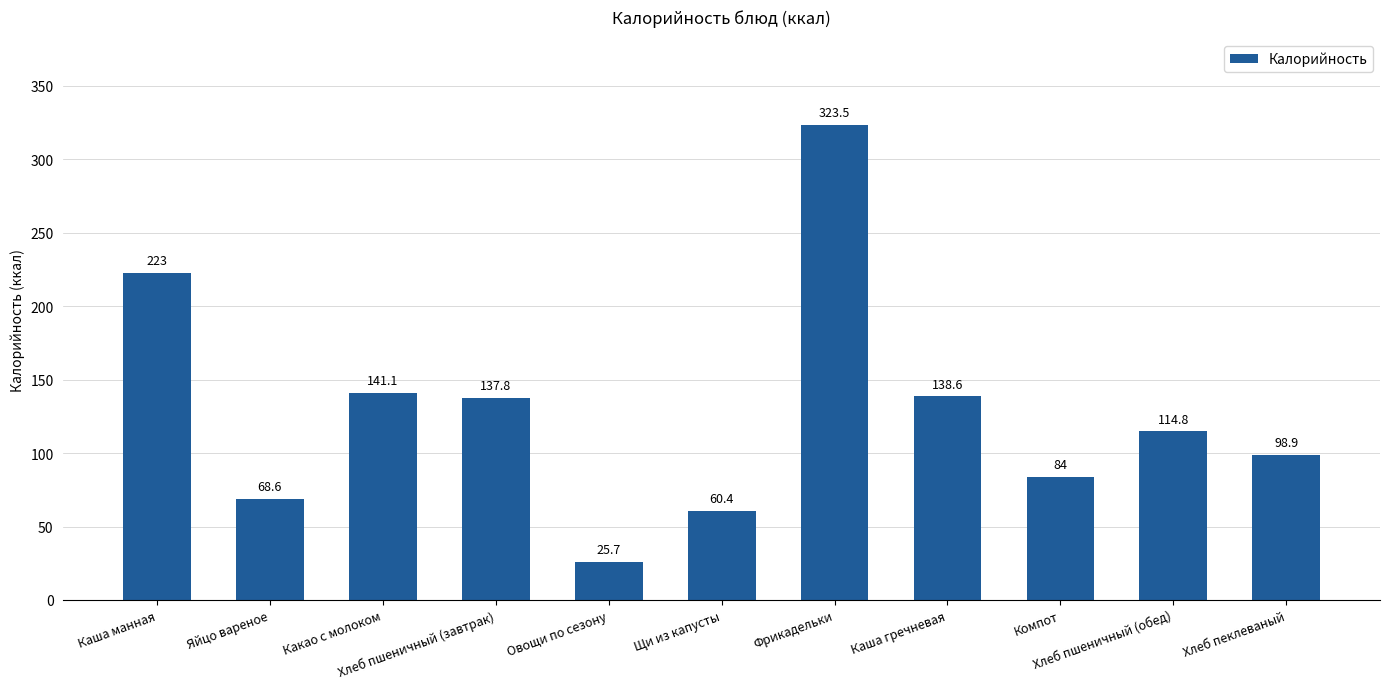

Reading left to right, list all the values displayed in this chart.

Каша манная=223.0	Яйцо вареное=68.6	Какао с молоком=141.1	Хлеб пшеничный (завтрак)=137.8	Овощи по сезону=25.7	Щи из капусты=60.4	Фрикадельки=323.5	Каша гречневая=138.6	Компот=84.0	Хлеб пшеничный (обед)=114.8	Хлеб пеклеваный=98.9